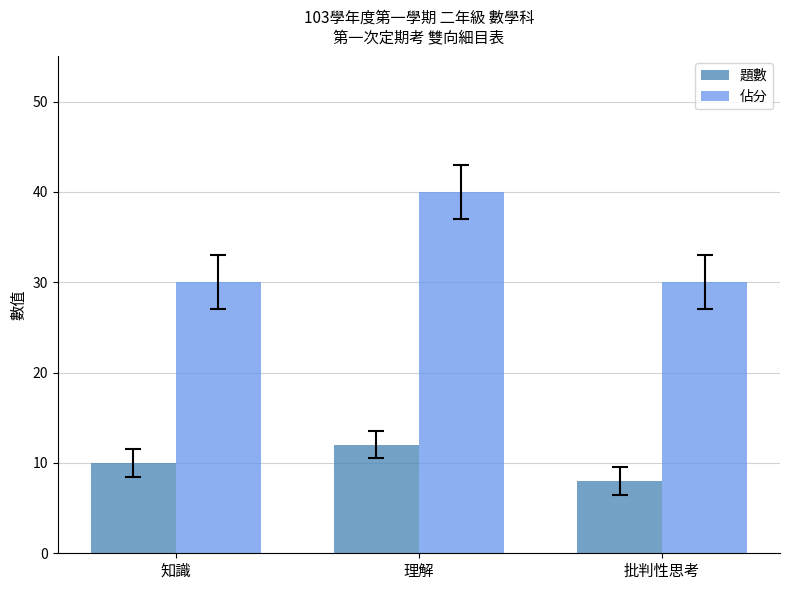

What is the sum of the 題數 values at 批判性思考 and 知識?

18